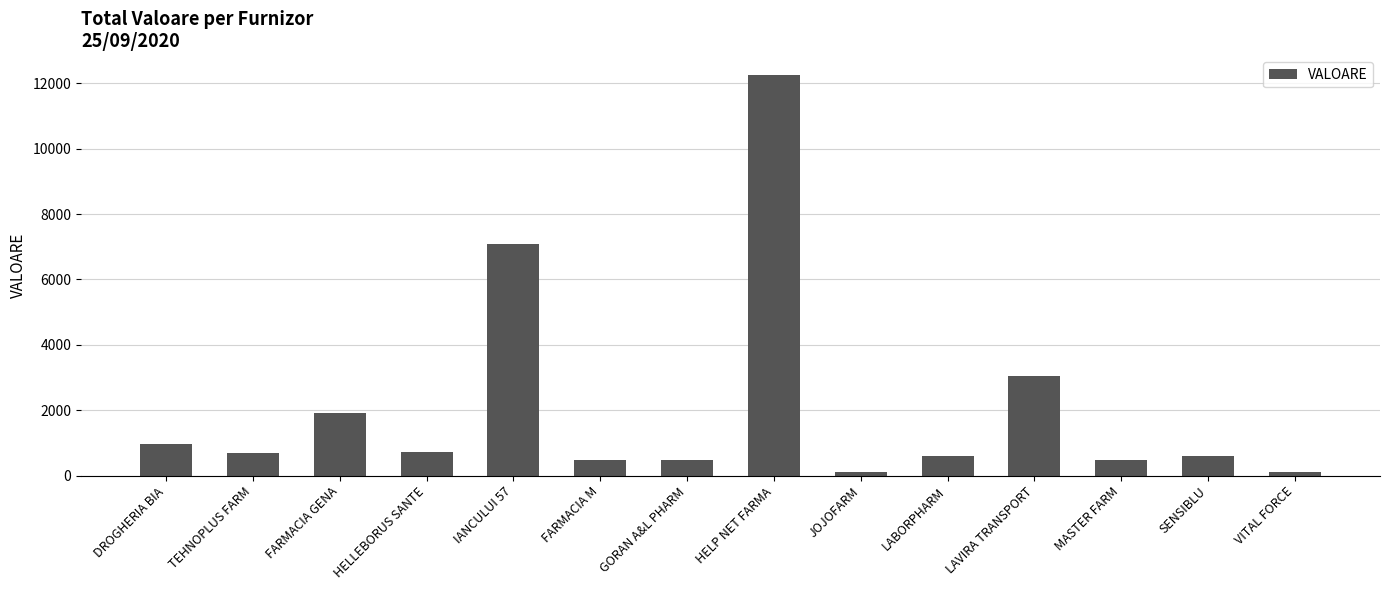

Where is the data nearest to the value 6180?

IANCULUI 57